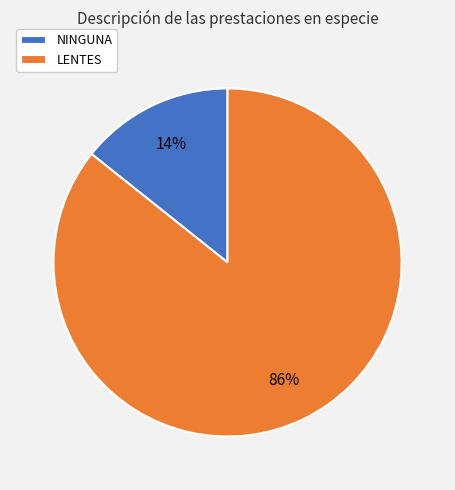

Is the sum of LENTES and NINGUNA greater than half?

Yes